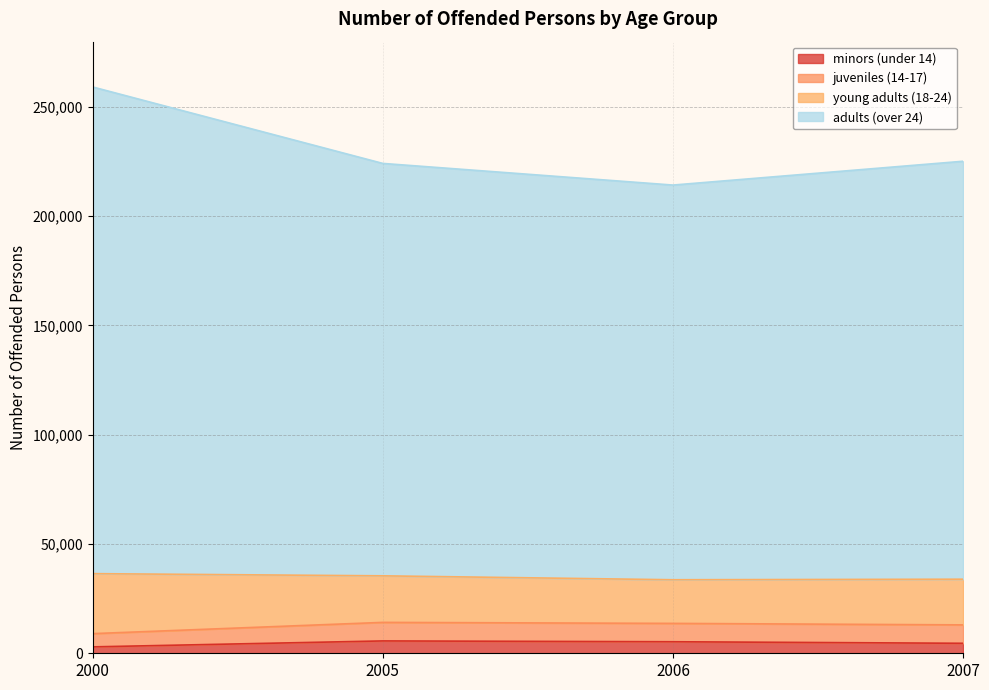

At which category is the sum across all series the highest?

2000